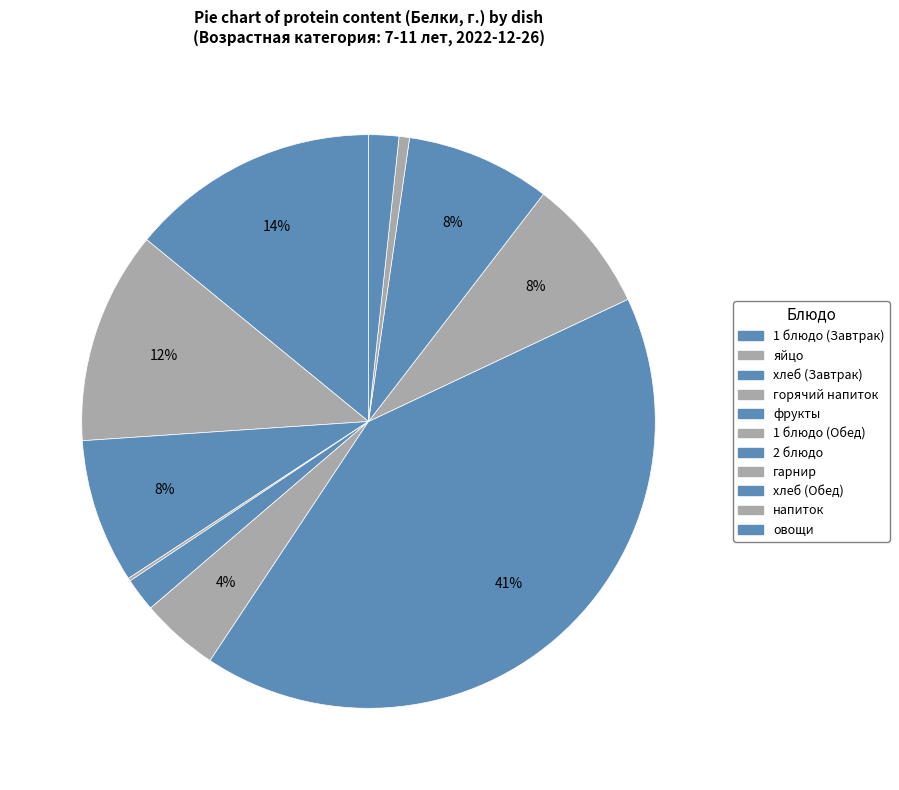

To the nearest percent, what is the average slice percentage?

9%